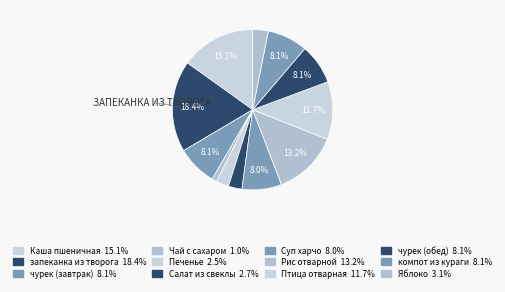

Between Чай с сахаром and Рис отварной, which is larger?

Рис отварной